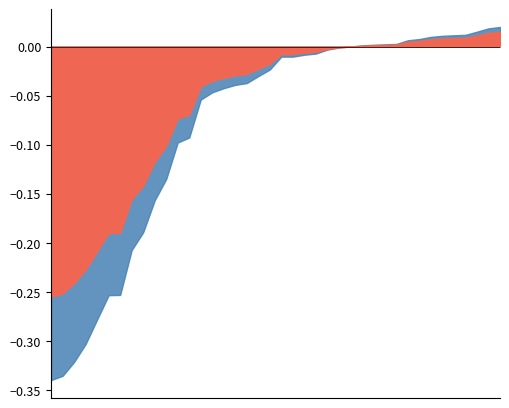

Does the chart display data point markers on the line(s)?

No